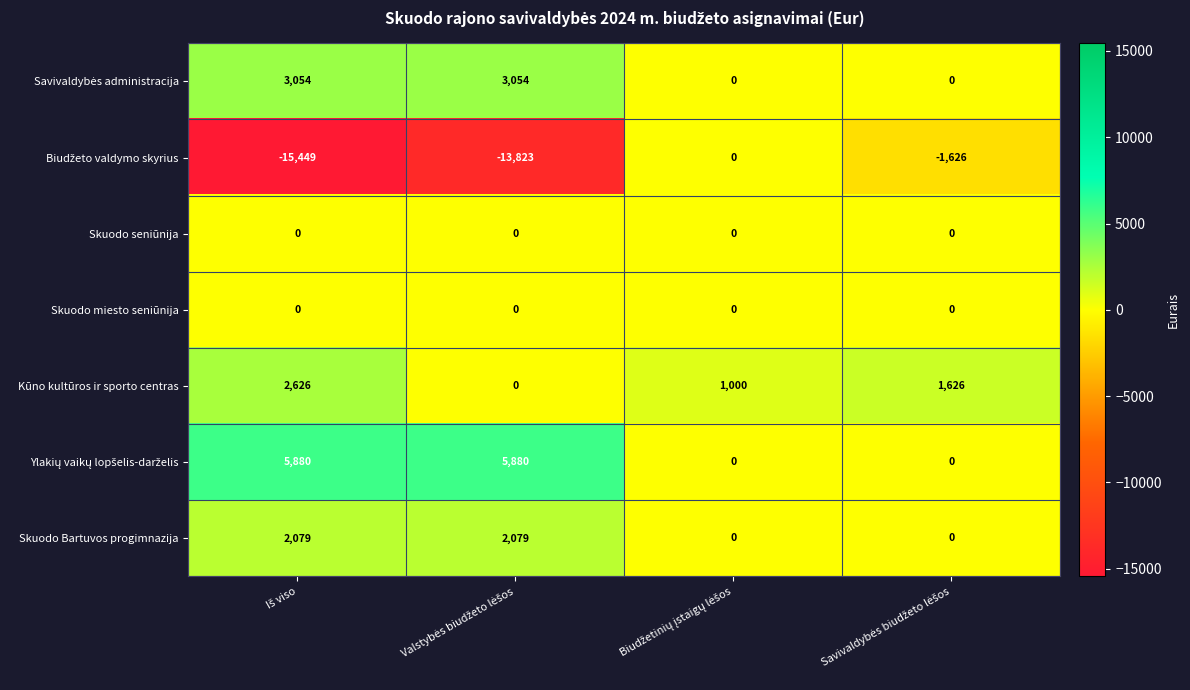

What is the maximum value shown in the chart?

5880